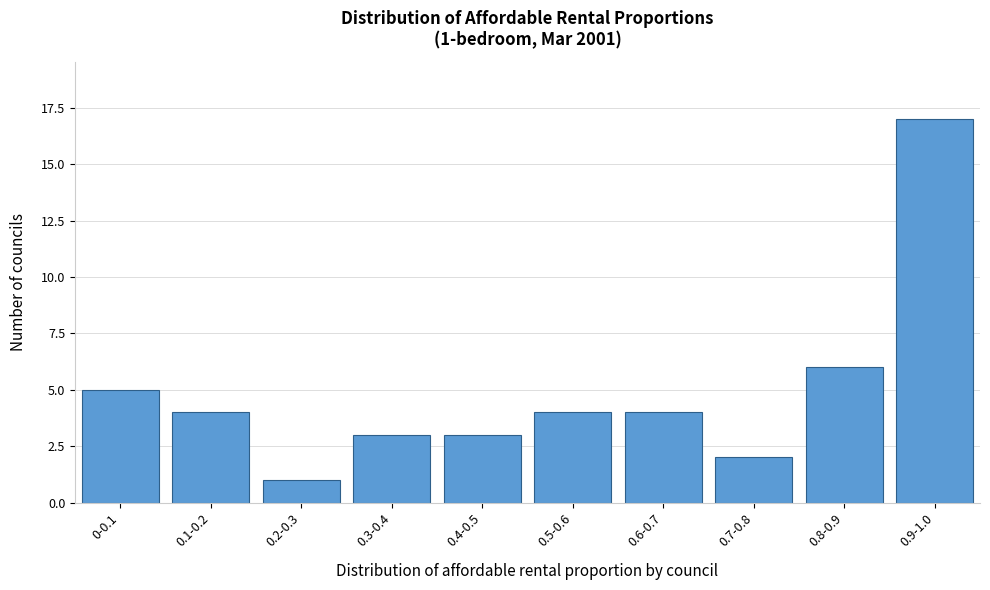

Reading left to right, list all the values displayed in this chart.

0-0.1=5	0.1-0.2=4	0.2-0.3=1	0.3-0.4=3	0.4-0.5=3	0.5-0.6=4	0.6-0.7=4	0.7-0.8=2	0.8-0.9=6	0.9-1.0=17